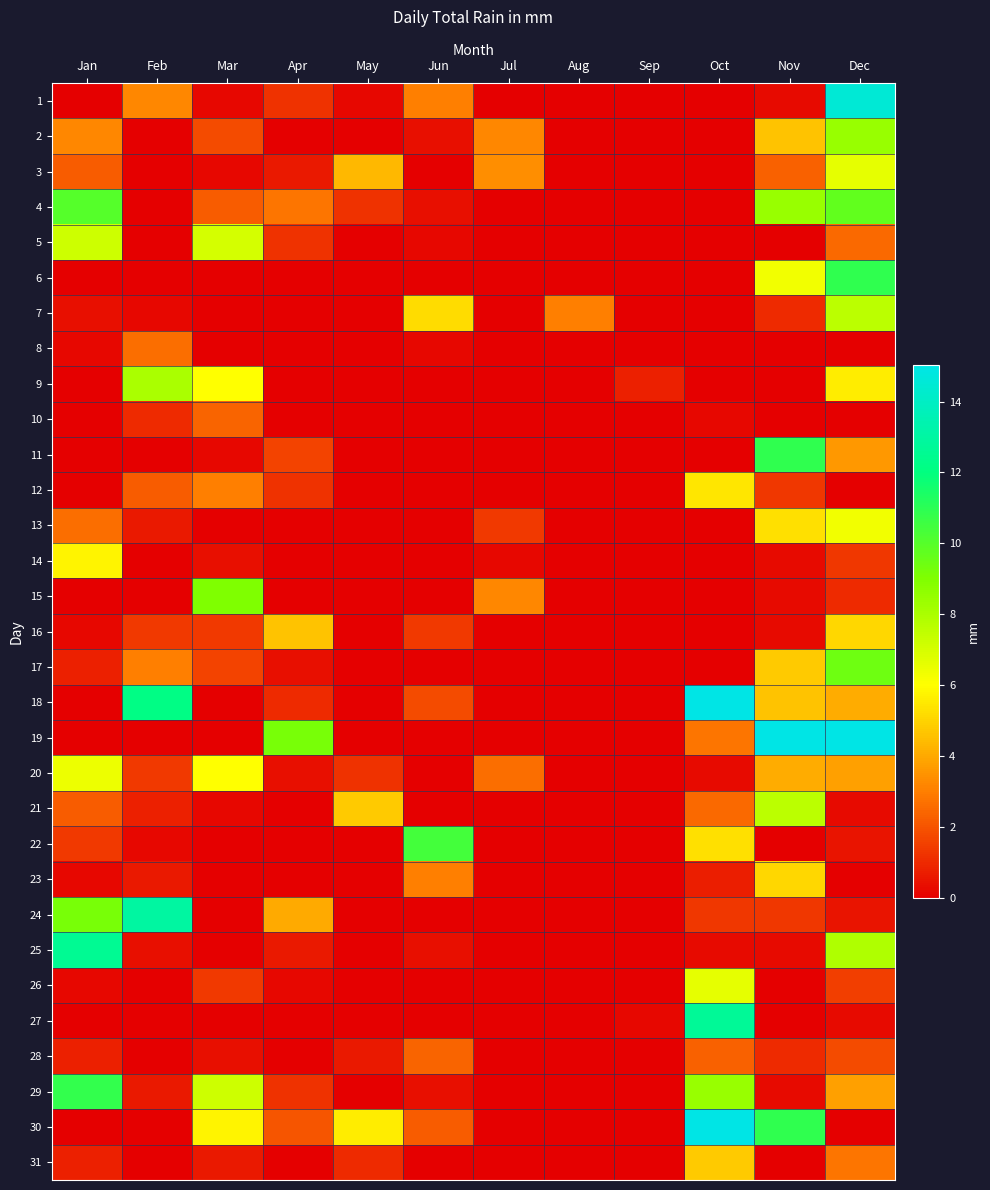

Reading right to left, transcribe all the data shown in this chart.

1: Dec=14.5	Nov=0.2	Oct=0.0	Sep=0.0	Aug=0.0	Jul=0.0	Jun=3.0	May=0.2	Apr=1.2	Mar=0.2	Feb=3.2	Jan=0.0
2: Dec=8.4	Nov=4.6	Oct=0.0	Sep=0.0	Aug=0.0	Jul=3.2	Jun=0.4	May=0.0	Apr=0.0	Mar=1.8	Feb=0.0	Jan=3.2
3: Dec=6.6	Nov=2.3	Oct=0.0	Sep=0.0	Aug=0.0	Jul=3.4	Jun=0.0	May=4.4	Apr=0.6	Mar=0.2	Feb=0.0	Jan=2.2
4: Dec=9.7	Nov=8.4	Oct=0.0	Sep=0.0	Aug=0.0	Jul=0.0	Jun=0.4	May=1.2	Apr=2.8	Mar=2.2	Feb=0.0	Jan=10.0
5: Dec=2.5	Nov=0.0	Oct=0.0	Sep=0.0	Aug=0.0	Jul=0.0	Jun=0.2	May=0.0	Apr=1.2	Mar=7.0	Feb=0.0	Jan=7.2
6: Dec=10.9	Nov=6.3	Oct=0.0	Sep=0.0	Aug=0.0	Jul=0.0	Jun=0.0	May=0.0	Apr=0.0	Mar=0.0	Feb=0.0	Jan=0.0
7: Dec=7.6	Nov=1.0	Oct=0.0	Sep=0.0	Aug=3.0	Jul=0.0	Jun=5.2	May=0.0	Apr=0.0	Mar=0.0	Feb=0.2	Jan=0.4
8: Dec=0.0	Nov=0.0	Oct=0.0	Sep=0.0	Aug=0.0	Jul=0.0	Jun=0.2	May=0.0	Apr=0.0	Mar=0.0	Feb=2.6	Jan=0.2
9: Dec=5.6	Nov=0.0	Oct=0.0	Sep=0.8	Aug=0.0	Jul=0.0	Jun=0.0	May=0.0	Apr=0.0	Mar=6.0	Feb=8.0	Jan=0.0
10: Dec=0.0	Nov=0.0	Oct=0.2	Sep=0.0	Aug=0.0	Jul=0.0	Jun=0.0	May=0.0	Apr=0.0	Mar=2.4	Feb=1.0	Jan=0.0
11: Dec=3.6	Nov=10.9	Oct=0.0	Sep=0.0	Aug=0.0	Jul=0.0	Jun=0.0	May=0.0	Apr=1.6	Mar=0.2	Feb=0.0	Jan=0.0
12: Dec=0.0	Nov=1.3	Oct=5.4	Sep=0.0	Aug=0.0	Jul=0.0	Jun=0.0	May=0.0	Apr=1.2	Mar=3.0	Feb=2.2	Jan=0.0
13: Dec=6.3	Nov=5.3	Oct=0.0	Sep=0.0	Aug=0.0	Jul=1.4	Jun=0.0	May=0.0	Apr=0.0	Mar=0.0	Feb=0.6	Jan=2.6
14: Dec=1.3	Nov=0.2	Oct=0.0	Sep=0.0	Aug=0.0	Jul=0.2	Jun=0.0	May=0.0	Apr=0.0	Mar=0.4	Feb=0.0	Jan=5.8
15: Dec=1.0	Nov=0.2	Oct=0.0	Sep=0.0	Aug=0.0	Jul=3.2	Jun=0.0	May=0.0	Apr=0.0	Mar=9.0	Feb=0.0	Jan=0.0
16: Dec=5.1	Nov=0.2	Oct=0.0	Sep=0.0	Aug=0.0	Jul=0.0	Jun=1.4	May=0.0	Apr=4.6	Mar=1.4	Feb=1.4	Jan=0.2
17: Dec=9.4	Nov=4.8	Oct=0.0	Sep=0.0	Aug=0.0	Jul=0.0	Jun=0.0	May=0.0	Apr=0.4	Mar=1.6	Feb=3.0	Jan=0.8
18: Dec=4.1	Nov=4.6	Oct=29.7	Sep=0.0	Aug=0.0	Jul=0.0	Jun=1.8	May=0.0	Apr=1.0	Mar=0.0	Feb=12.2	Jan=0.0
19: Dec=16.3	Nov=35.0	Oct=2.8	Sep=0.0	Aug=0.0	Jul=0.0	Jun=0.0	May=0.0	Apr=9.2	Mar=0.0	Feb=0.0	Jan=0.0
20: Dec=3.8	Nov=4.1	Oct=0.2	Sep=0.0	Aug=0.0	Jul=2.6	Jun=0.0	May=1.2	Apr=0.4	Mar=6.0	Feb=1.4	Jan=6.4
21: Dec=0.2	Nov=7.6	Oct=2.5	Sep=0.0	Aug=0.0	Jul=0.0	Jun=0.0	May=4.8	Apr=0.0	Mar=0.2	Feb=0.8	Jan=2.2
22: Dec=0.5	Nov=0.0	Oct=5.3	Sep=0.0	Aug=0.0	Jul=0.0	Jun=10.4	May=0.0	Apr=0.0	Mar=0.0	Feb=0.2	Jan=1.4
23: Dec=0.0	Nov=5.1	Oct=0.8	Sep=0.0	Aug=0.0	Jul=0.0	Jun=3.0	May=0.0	Apr=0.0	Mar=0.0	Feb=0.6	Jan=0.2
24: Dec=0.5	Nov=1.3	Oct=1.3	Sep=0.0	Aug=0.0	Jul=0.0	Jun=0.0	May=0.0	Apr=4.0	Mar=0.0	Feb=13.0	Jan=9.2
25: Dec=7.9	Nov=0.2	Oct=0.2	Sep=0.0	Aug=0.0	Jul=0.0	Jun=0.4	May=0.0	Apr=0.6	Mar=0.0	Feb=0.4	Jan=12.6
26: Dec=1.5	Nov=0.0	Oct=6.6	Sep=0.0	Aug=0.0	Jul=0.0	Jun=0.0	May=0.0	Apr=0.2	Mar=1.4	Feb=0.0	Jan=0.2
27: Dec=0.2	Nov=0.0	Oct=12.7	Sep=0.2	Aug=0.0	Jul=0.0	Jun=0.0	May=0.0	Apr=0.0	Mar=0.0	Feb=0.0	Jan=0.0
28: Dec=1.8	Nov=1.0	Oct=2.3	Sep=0.0	Aug=0.0	Jul=0.0	Jun=2.4	May=0.6	Apr=0.0	Mar=0.4	Feb=0.0	Jan=0.8
29: Dec=3.8	Nov=0.2	Oct=8.4	Sep=0.0	Aug=0.0	Jul=0.0	Jun=0.4	May=0.0	Apr=1.2	Mar=7.2	Feb=0.6	Jan=10.8
30: Dec=0.0	Nov=10.9	Oct=25.9	Sep=0.0	Aug=0.0	Jul=0.0	Jun=2.2	May=5.6	Apr=2.0	Mar=5.8	Feb=0.0	Jan=0.0
31: Dec=2.8	Nov=0.0	Oct=4.8	Sep=0.0	Aug=0.0	Jul=0.0	Jun=0.0	May=1.0	Apr=0.0	Mar=0.6	Feb=0.0	Jan=0.8